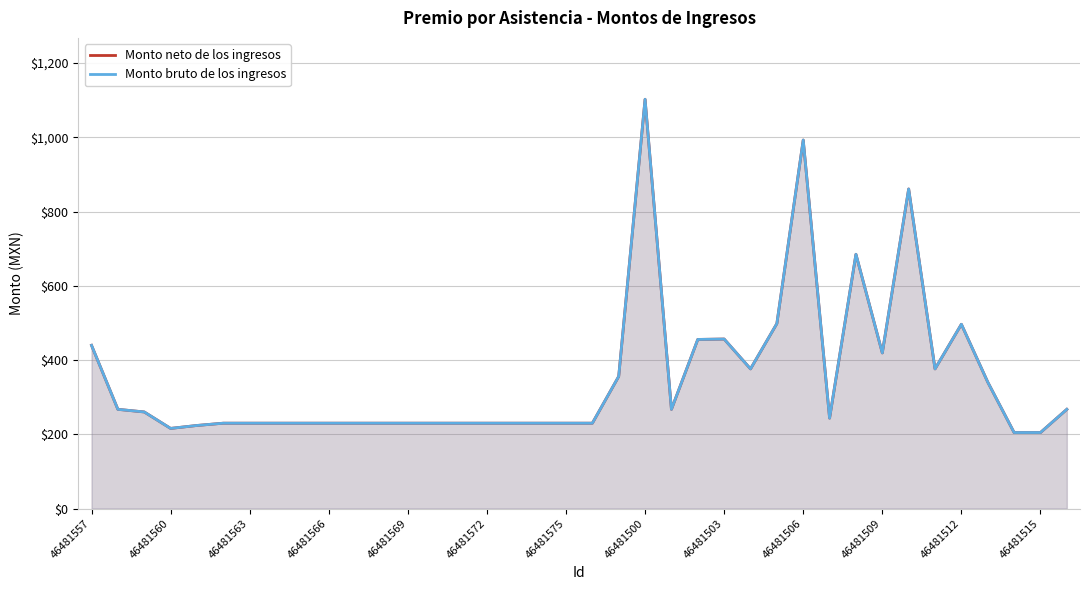

Where is Monto bruto de los ingresos nearest to the value 653?

29